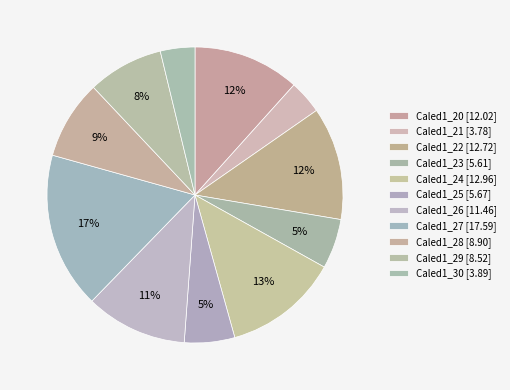

What percentage is NOT represented by Caled1_30?

96.2%